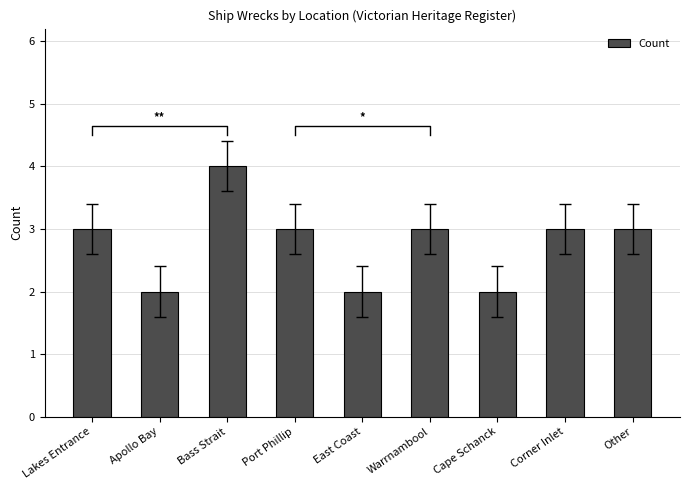

At which label is the value closest to 3?

Lakes Entrance